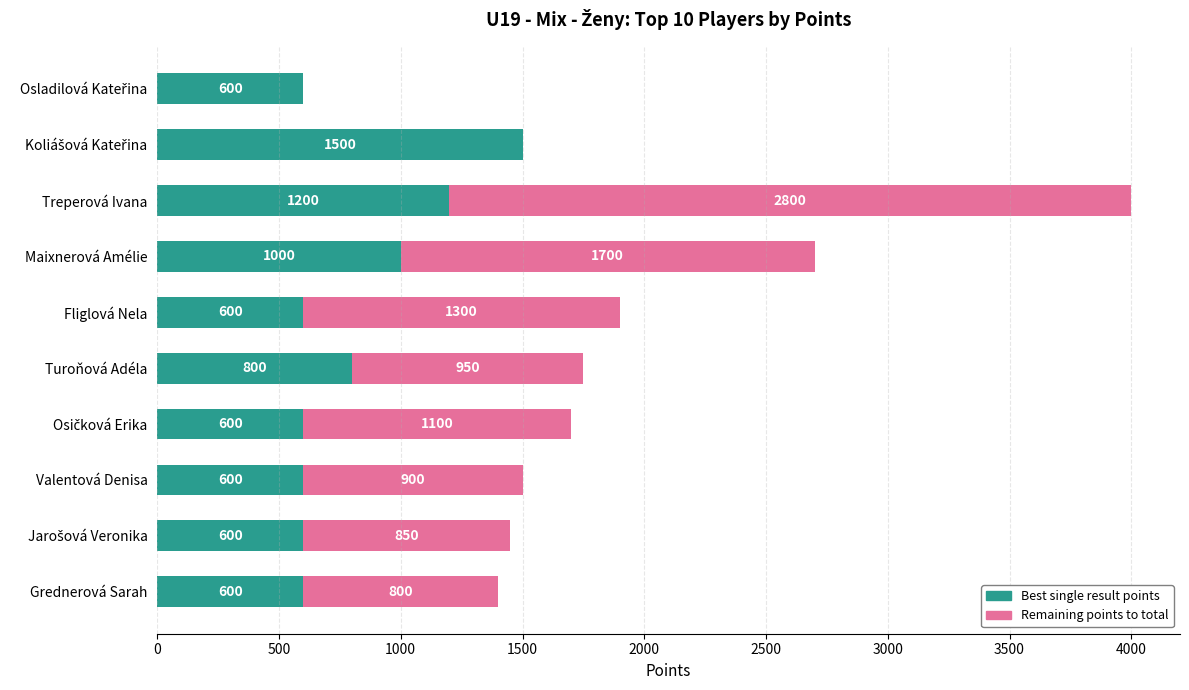

Where is Best single result points nearest to the value 1050?

Maixnerová Amélie